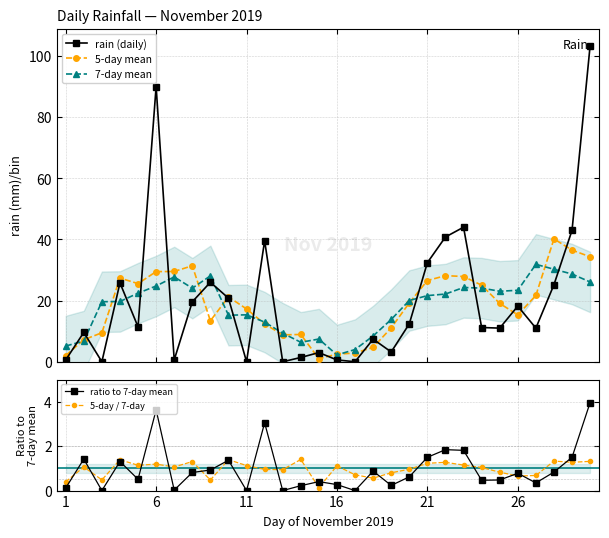

What is the minimum value for 7-day mean?

2.2